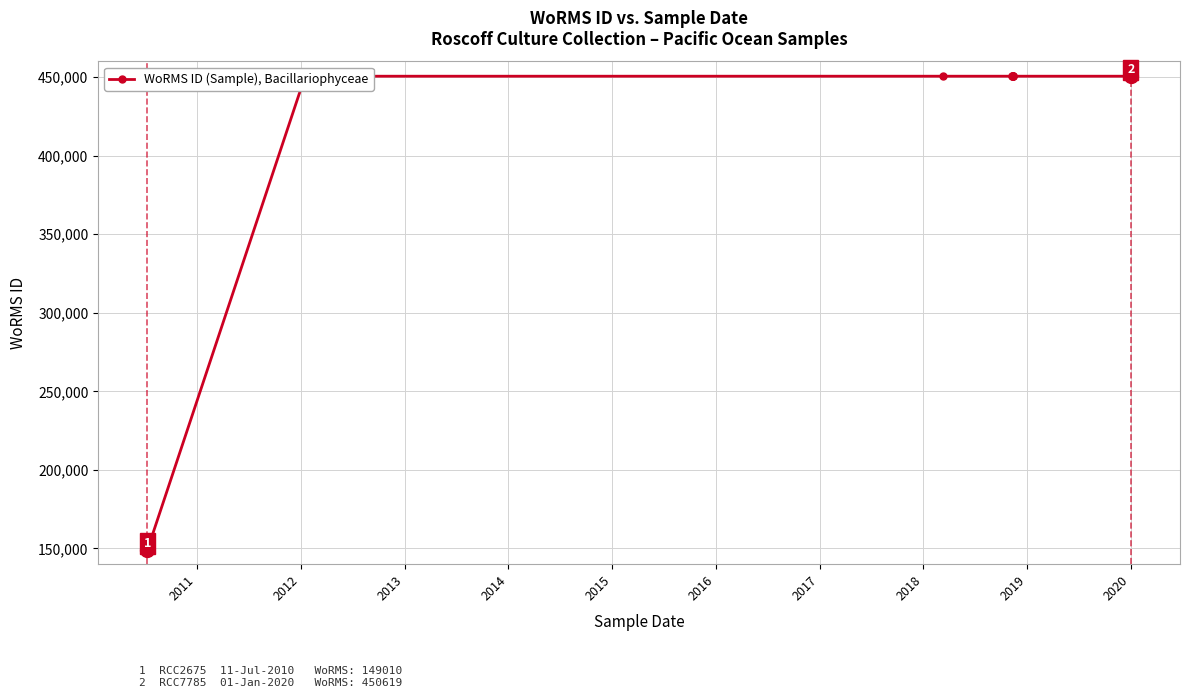

What is the sum of all values?

4655186